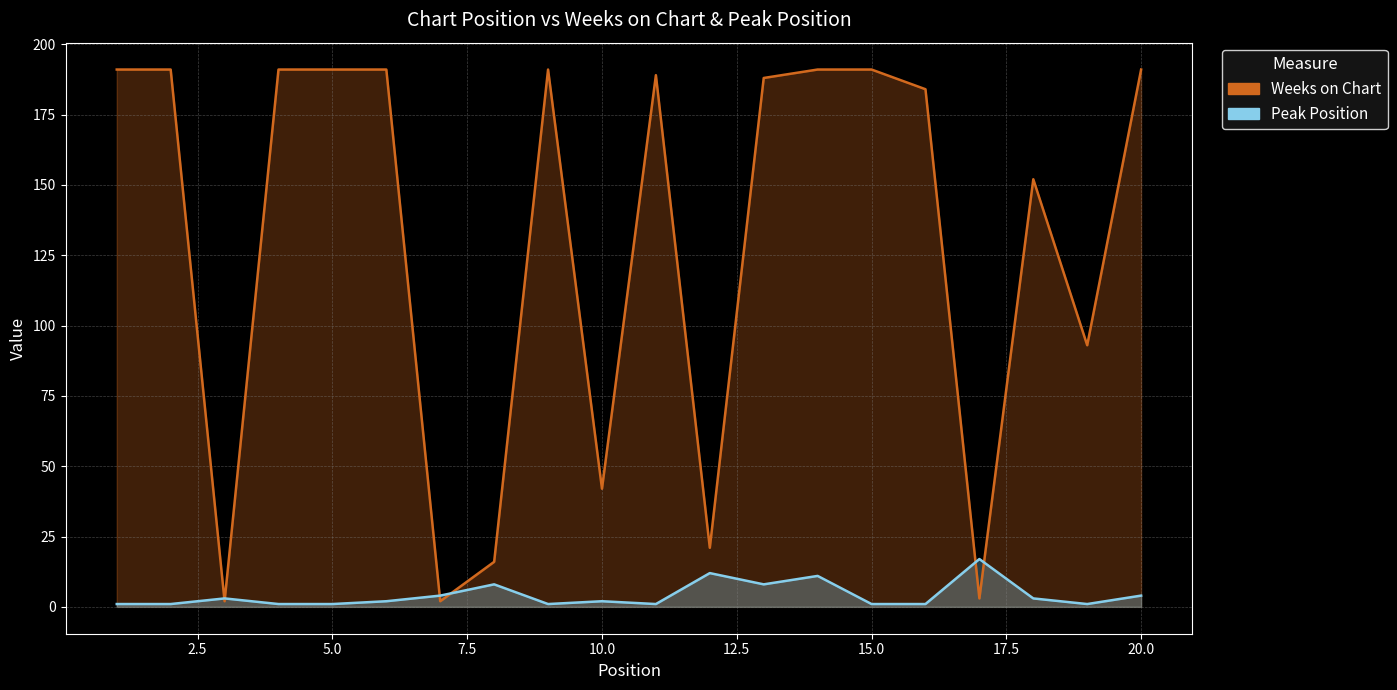

Does the chart have visible grid lines?

Yes